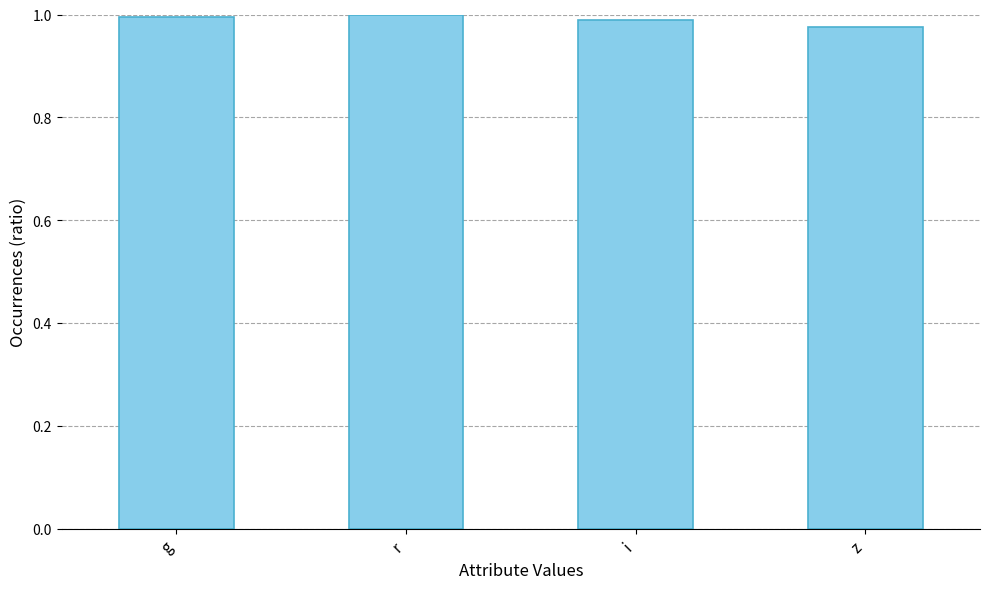

The value at z is 0.4. True or false?

False